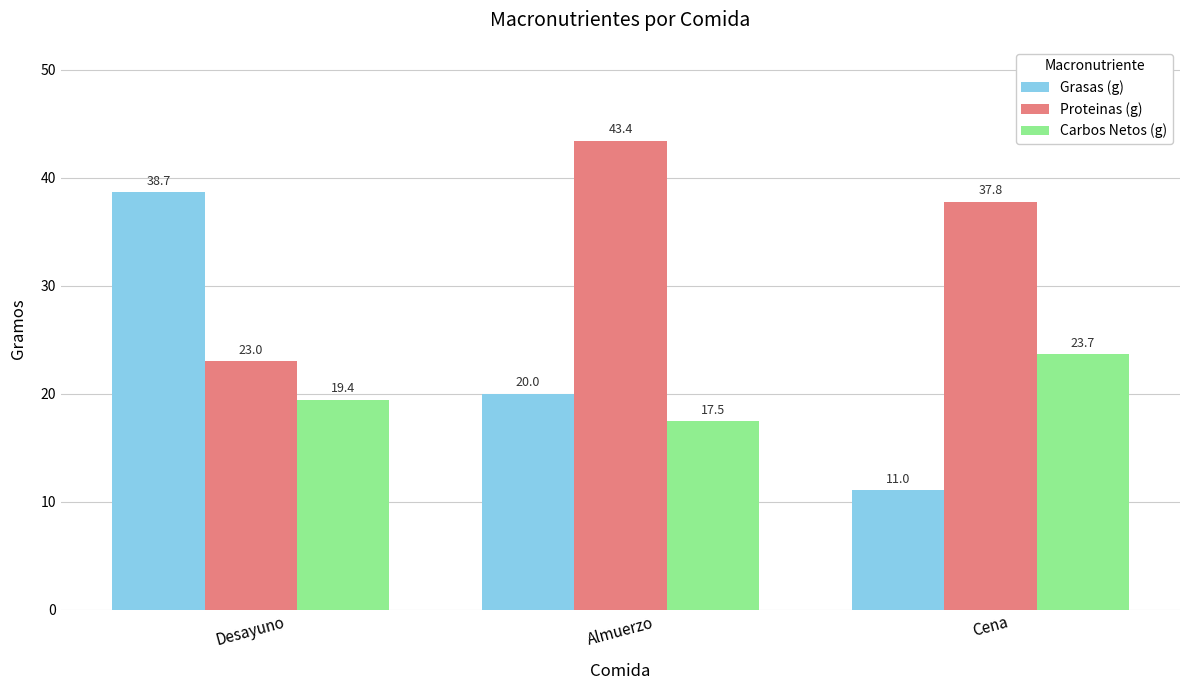

What are all the series names shown in the legend?

Grasas (g), Proteinas (g), Carbos Netos (g)